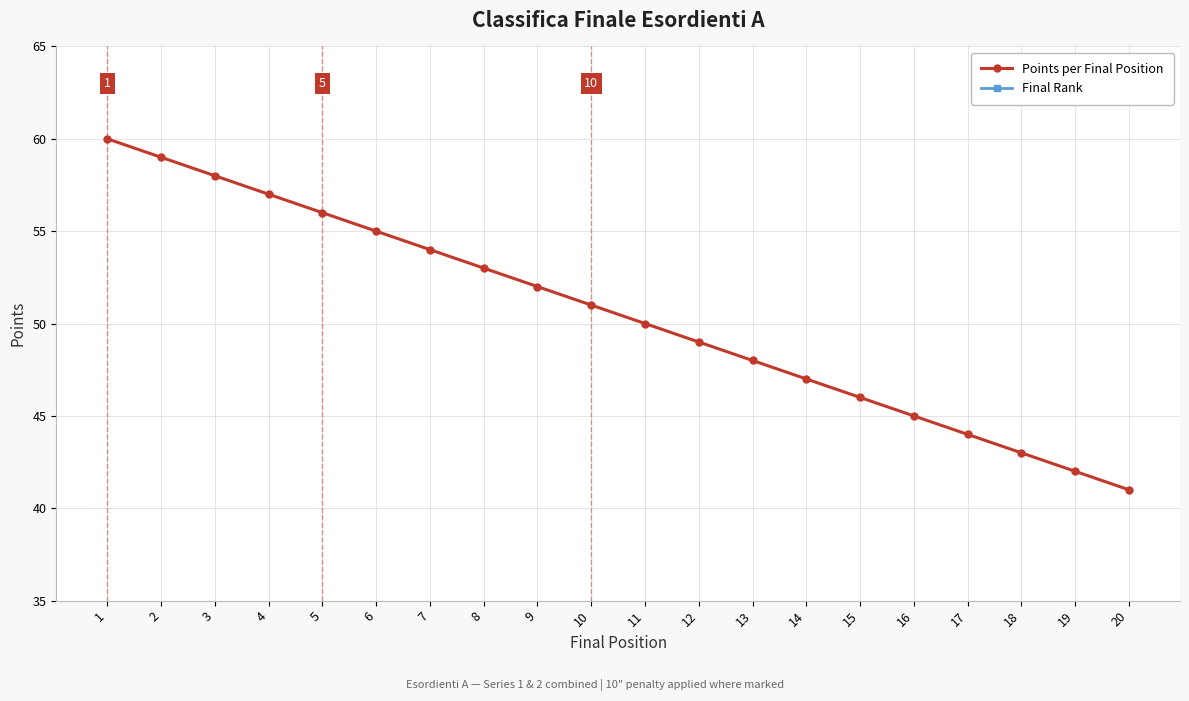

What are all the series names shown in the legend?

Points per Final Position, Final Rank